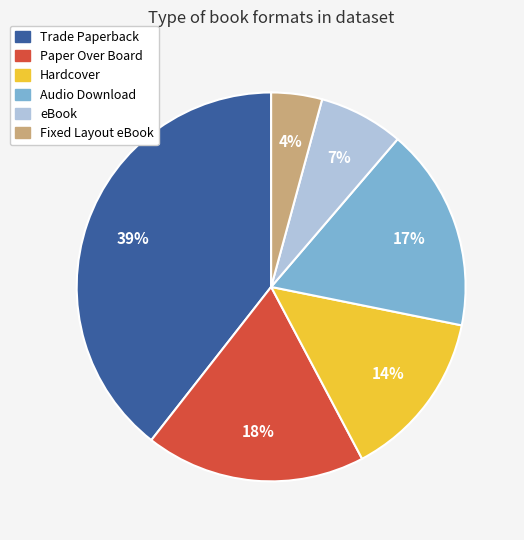

Which slice is the smallest?

Fixed Layout eBook